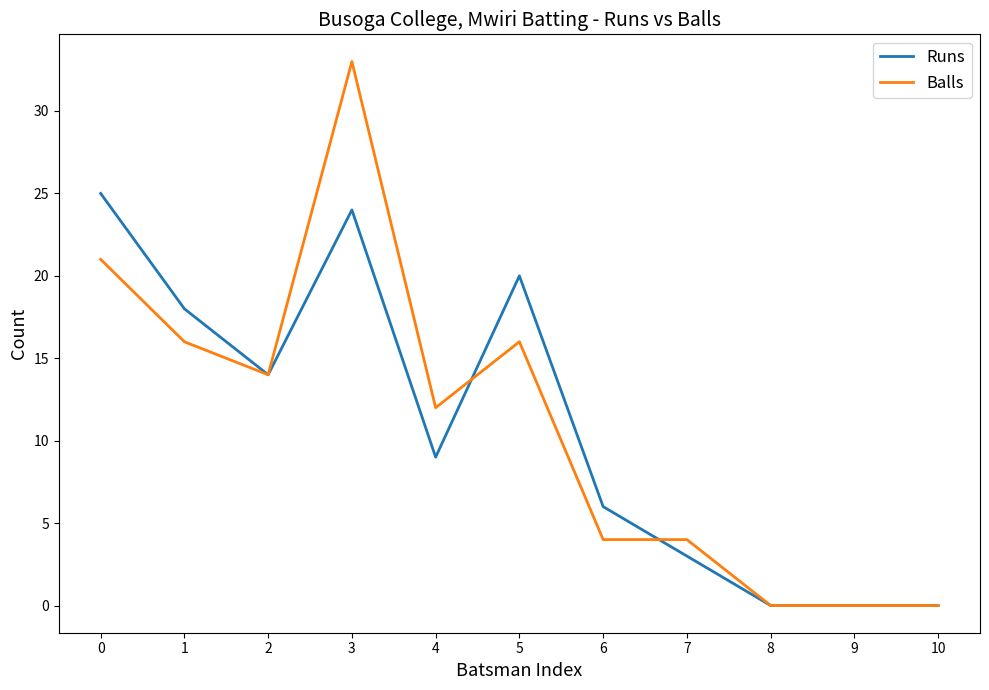

Which series has the widest spread of values?

Balls